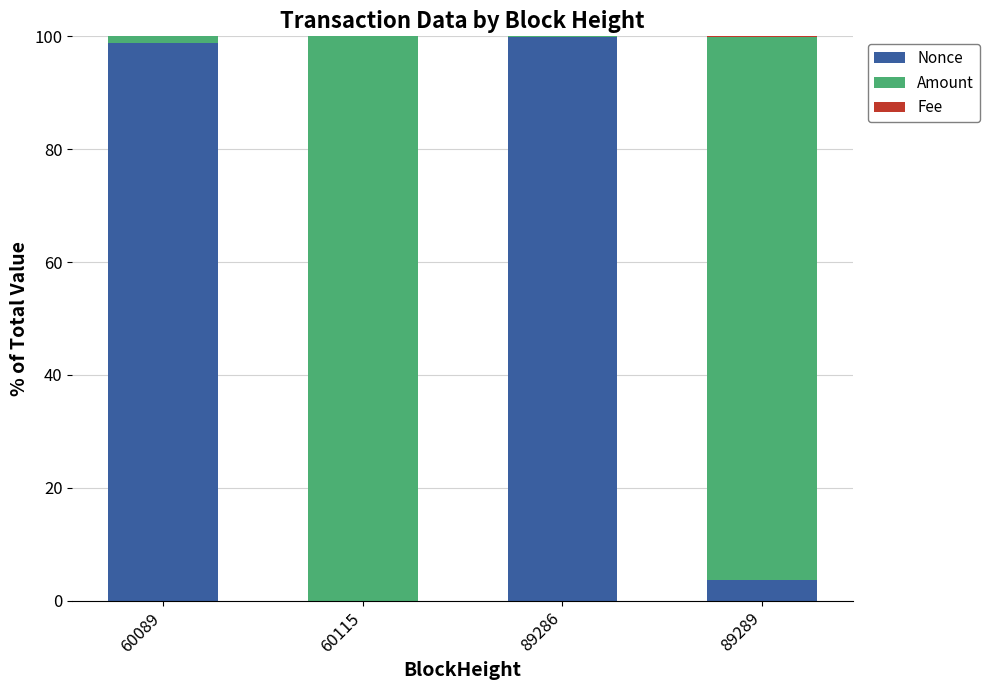

Is it true that Nonce equals 67.6 at 60089?

False